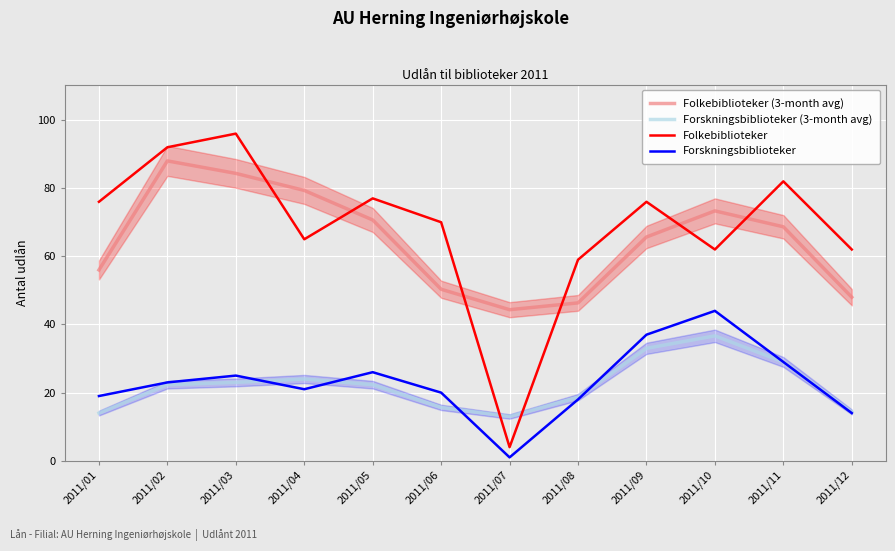

True or false: Forskningsbiblioteker has a value of 21.0 at 2011/04.

True